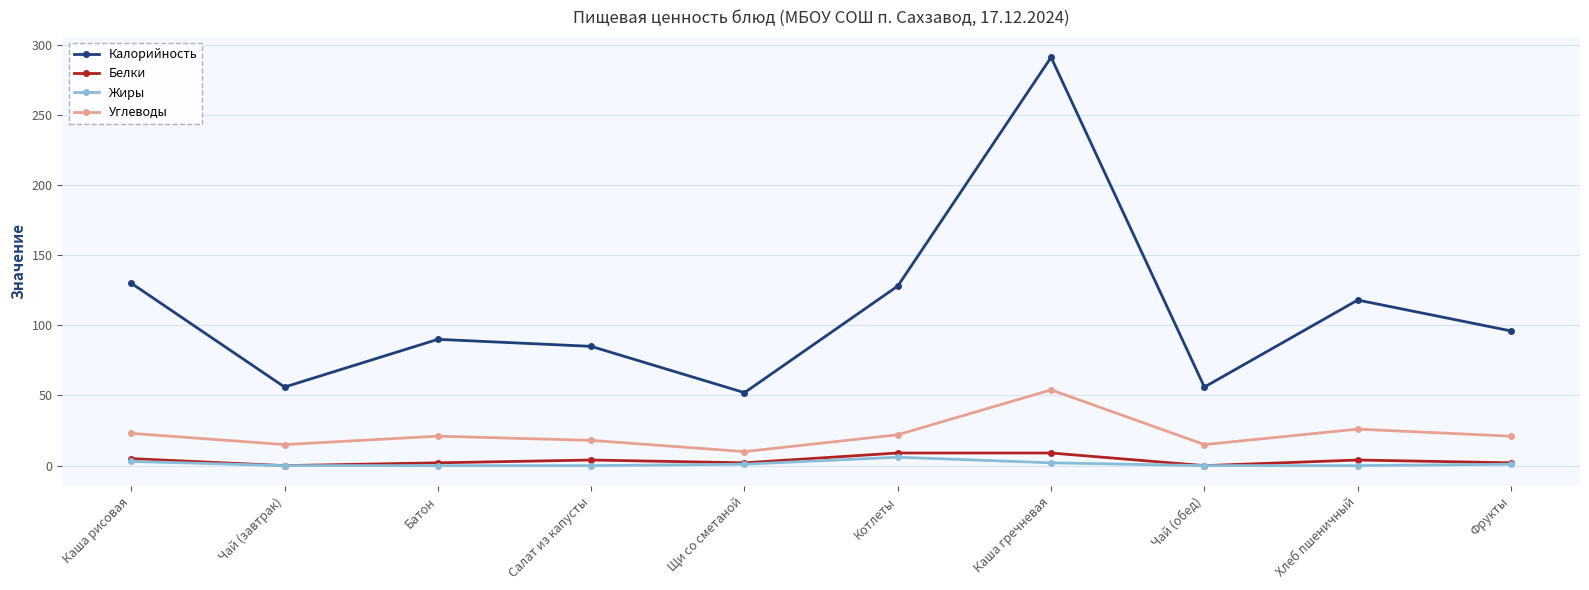

True or false: Углеводы and Жиры cross at least once.

False